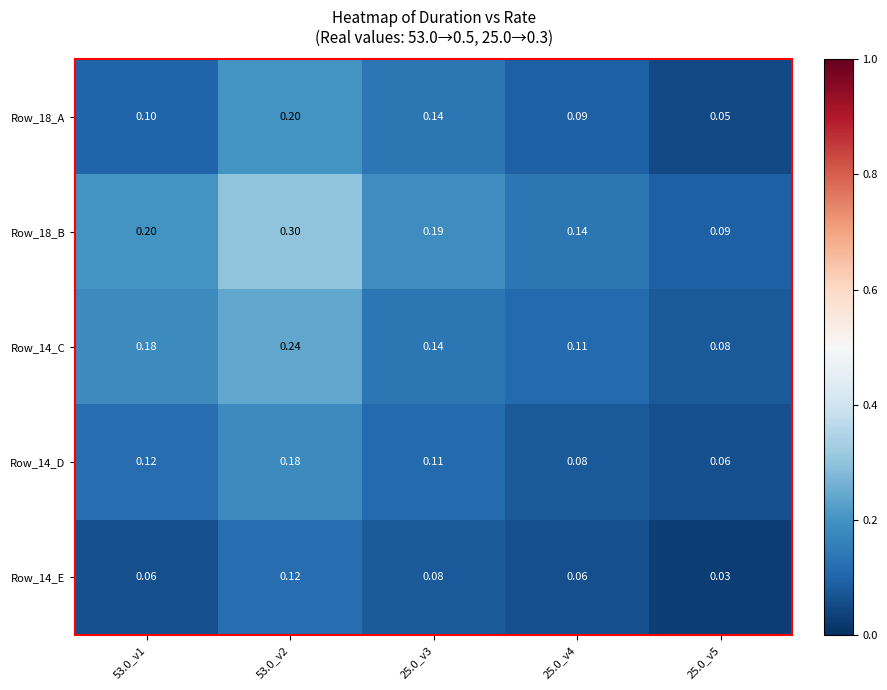

Which series has the largest total across all categories?

Row_18_B